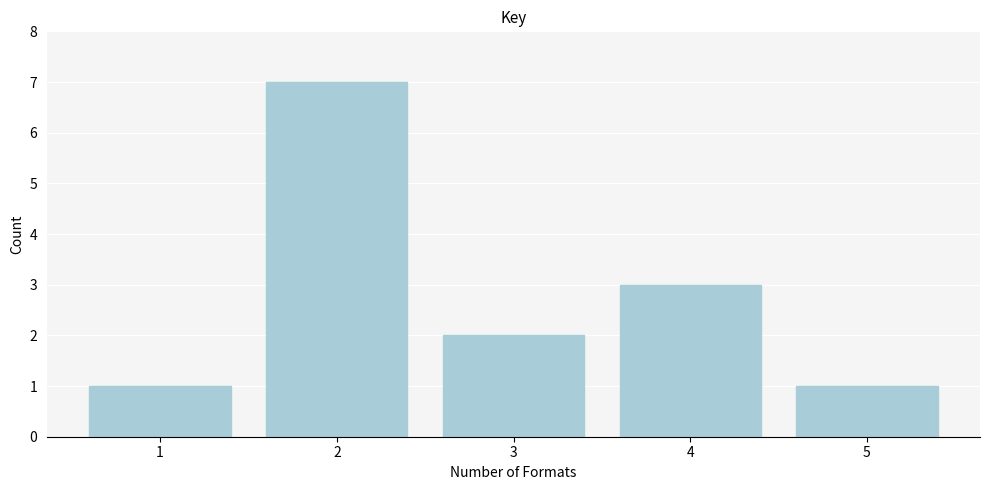

Reading left to right, what are all the values shown in this chart?

1	7	2	3	1